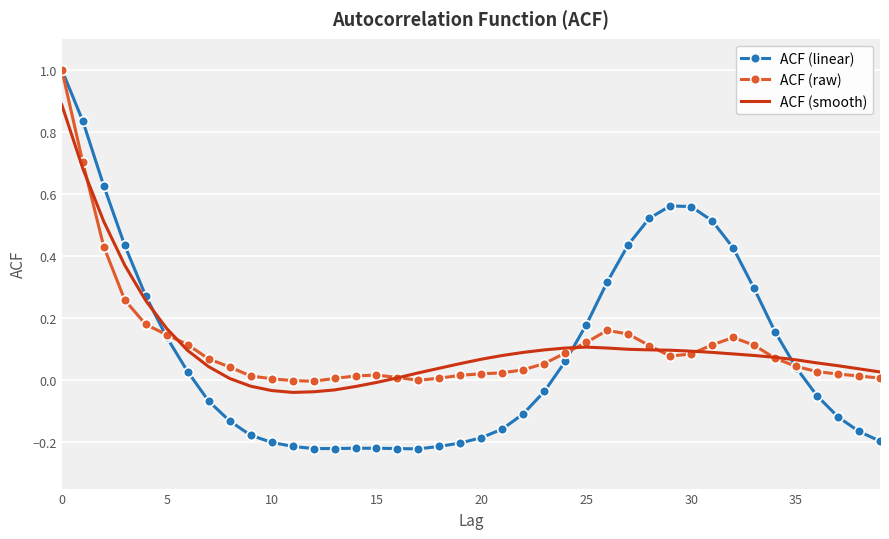

How many intersections are there between ACF (linear) and ACF (smooth)?

3